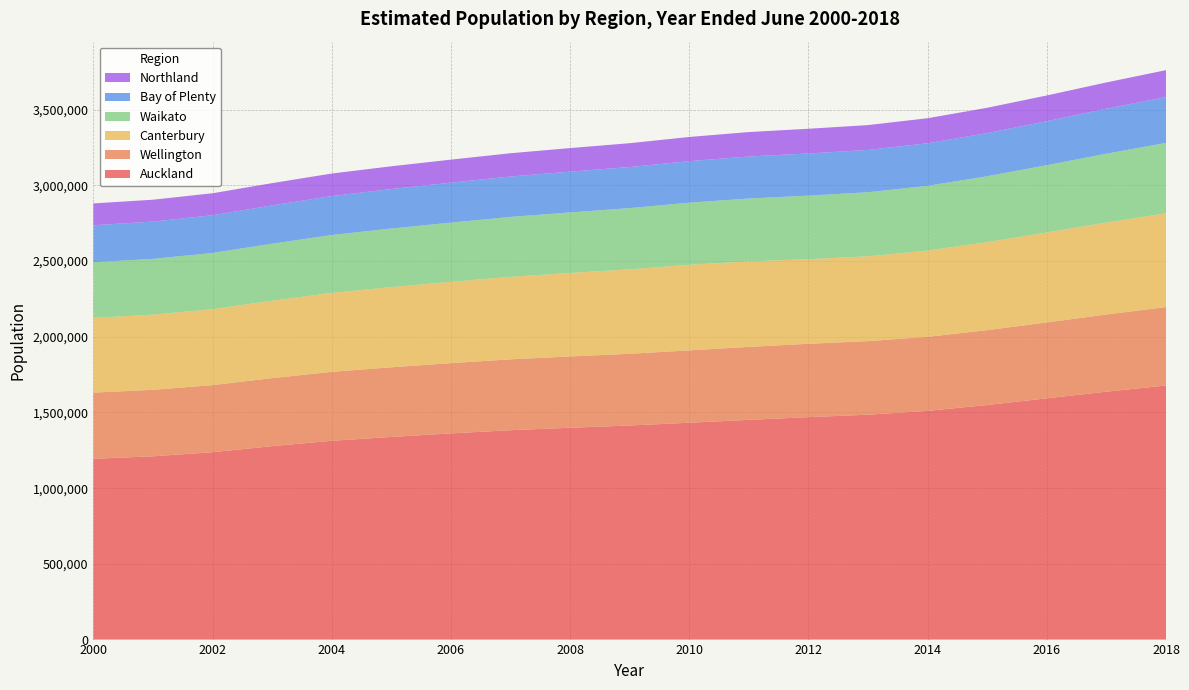

Reading right to left, extract all data points from this chart.

Auckland: 2018=1677800	2017=1637000	2016=1593100	2015=1549100	2014=1510200	2013=1485000	2012=1468900	2011=1451000	2010=1431900	2009=1413600	2008=1398800	2007=1382600	2006=1361400	2005=1338200	2004=1312800	2003=1277300	2002=1237400	2001=1210400	2000=1193800
Wellington: 2018=518100	2017=509700	2016=501200	2015=494400	2014=489100	2013=485900	2012=484500	2011=481800	2010=477900	2009=473700	2008=470800	2007=468100	2006=464100	2005=460000	2004=455400	2003=449200	2002=443100	2001=439100	2000=436900
Canterbury: 2018=619200	2017=607000	2016=594100	2015=581200	2014=569300	2013=560100	2012=558500	2011=564600	2010=565300	2009=557800	2008=551500	2007=544800	2006=536900	2005=529400	2004=521200	2003=511200	2002=501700	2001=496200	2000=493500
Waikato: 2018=464800	2017=455000	2016=444400	2015=435100	2014=427800	2013=423100	2012=419600	2011=415200	2010=409900	2009=404100	2008=399700	2007=395500	2006=391100	2005=386800	2004=382200	2003=376500	2002=371000	2001=368400	2000=367700
Bay of Plenty: 2018=303000	2017=296900	2016=290500	2015=284800	2014=281000	2013=279300	2012=278600	2011=277200	2010=274400	2009=271400	2008=269200	2007=266800	2006=263900	2005=260800	2004=257200	2003=253000	2002=248900	2001=246200	2000=244000
Northland: 2018=177400	2017=173500	2016=169900	2015=167200	2014=165400	2013=164100	2012=163100	2011=161700	2010=159600	2009=157300	2008=155600	2007=153800	2006=151900	2005=150300	2004=148800	2003=147000	2002=145300	2001=144400	2000=144200